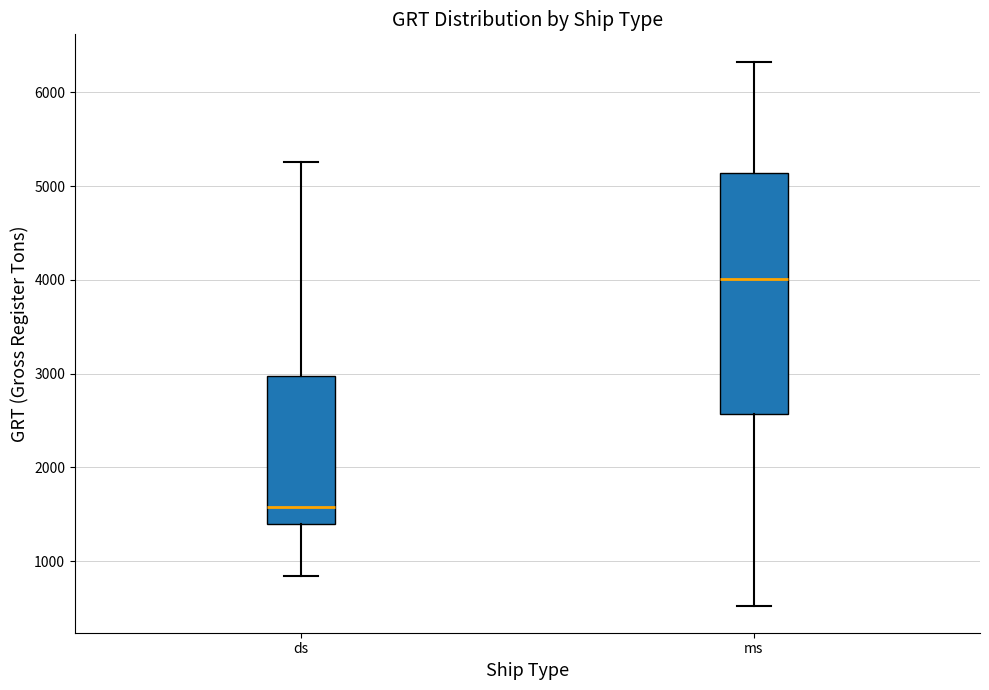

Reading left to right, read every box against the y-axis: the position of its median line, the range the box covers, and the ends of its whiskers. The values are not printed on the chart, so give them approximately, as read against the axis.

ds: median 1600, box 1400 to 3000, whiskers 800 to 5300
ms: median 4000, box 2600 to 5100, whiskers 500 to 6300